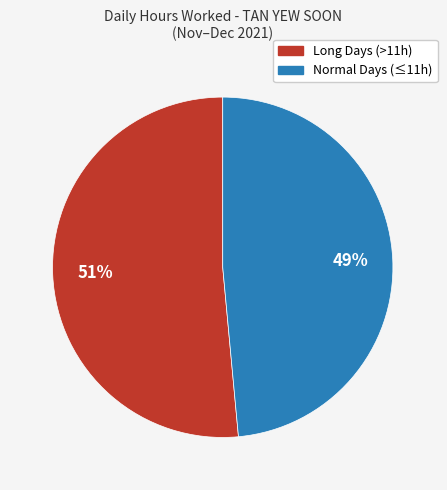

To the nearest percent, what is the average slice percentage?

50%